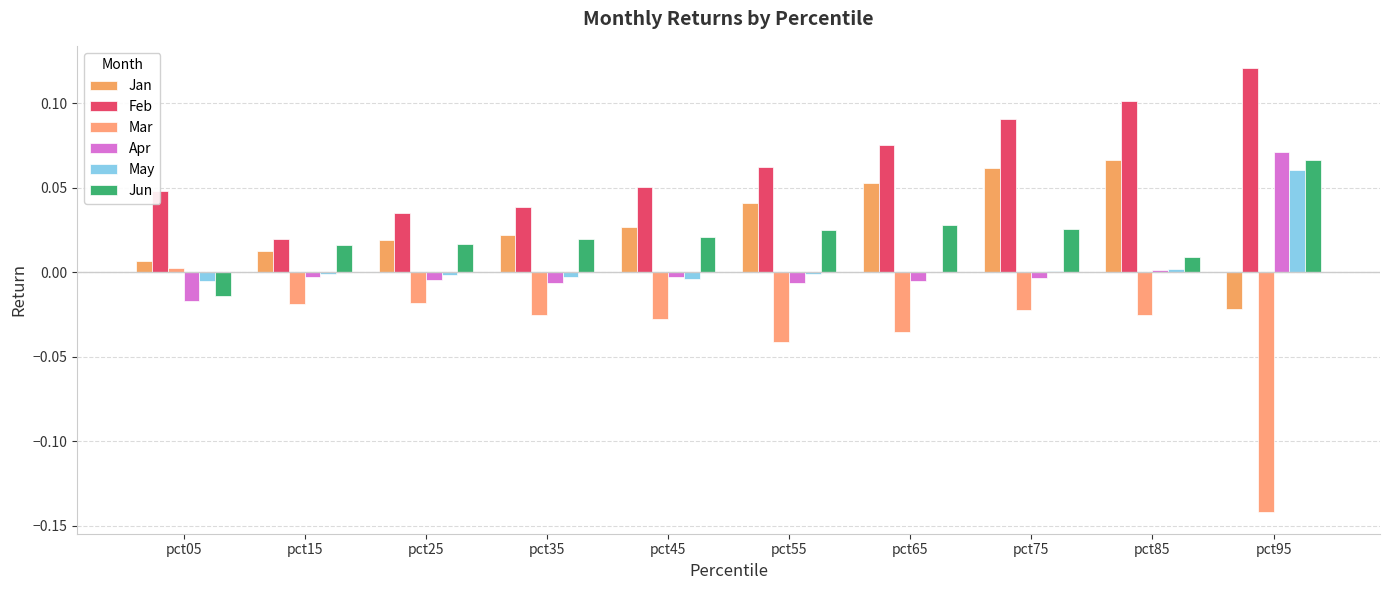

The Jan series shows 0.0 at pct75. True or false?

False